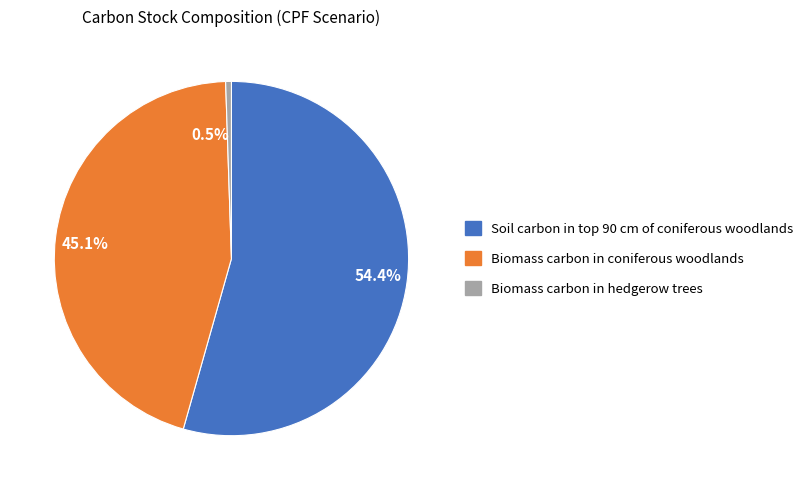

What is the smallest slice in the pie chart?

0.5%